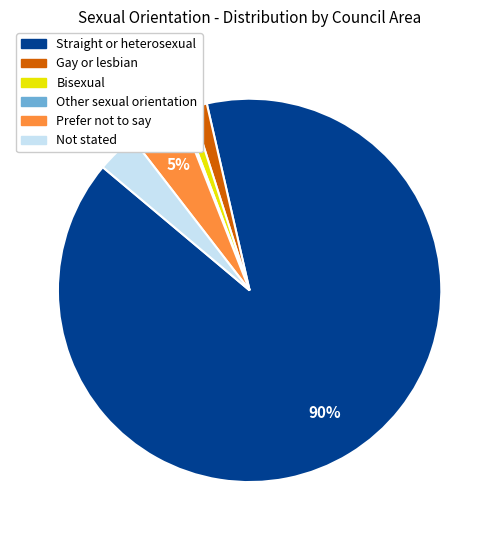

To the nearest percent, what is the average slice percentage?

17%